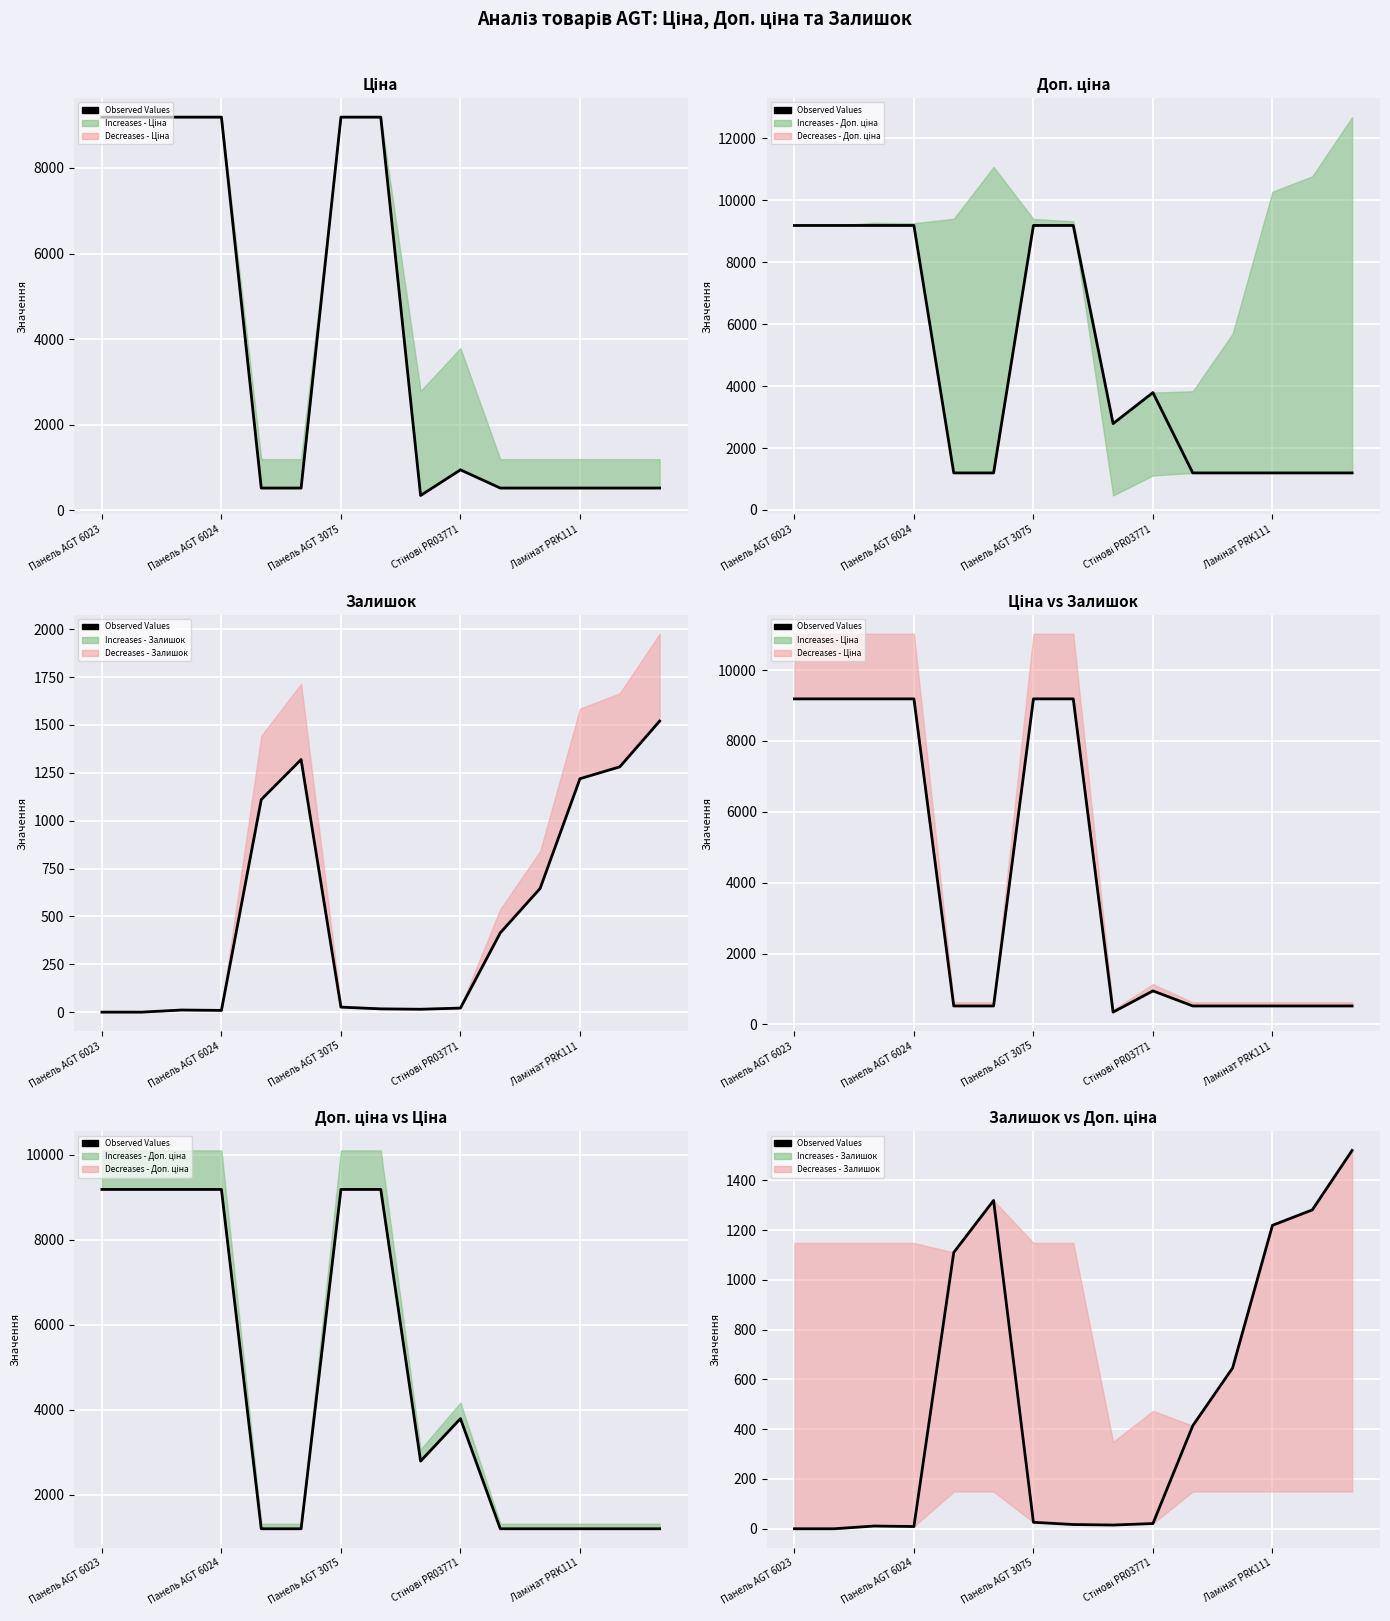

What is the difference between the second highest and minimum values?

1319